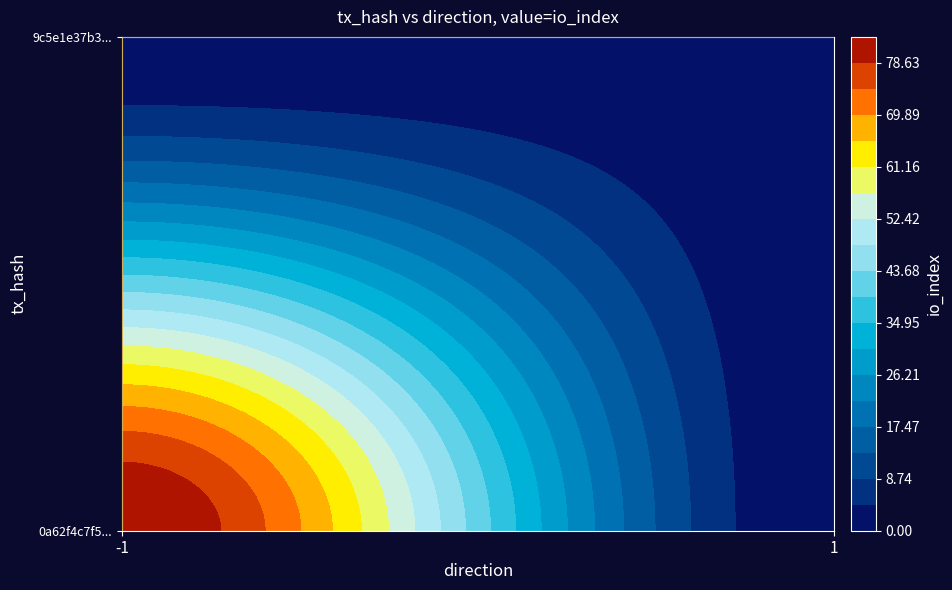

The value of 0a62f4c7f51d57e0dbc3abb4e9dc9934beb6b1d at io_index is 83. True or false?

True